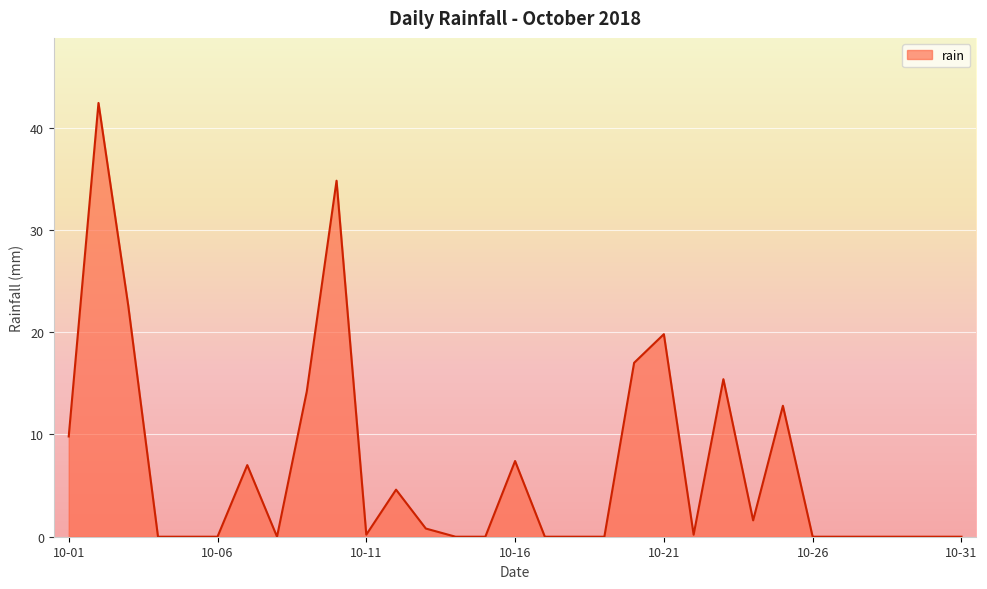

What is the greatest value displayed?

42.4